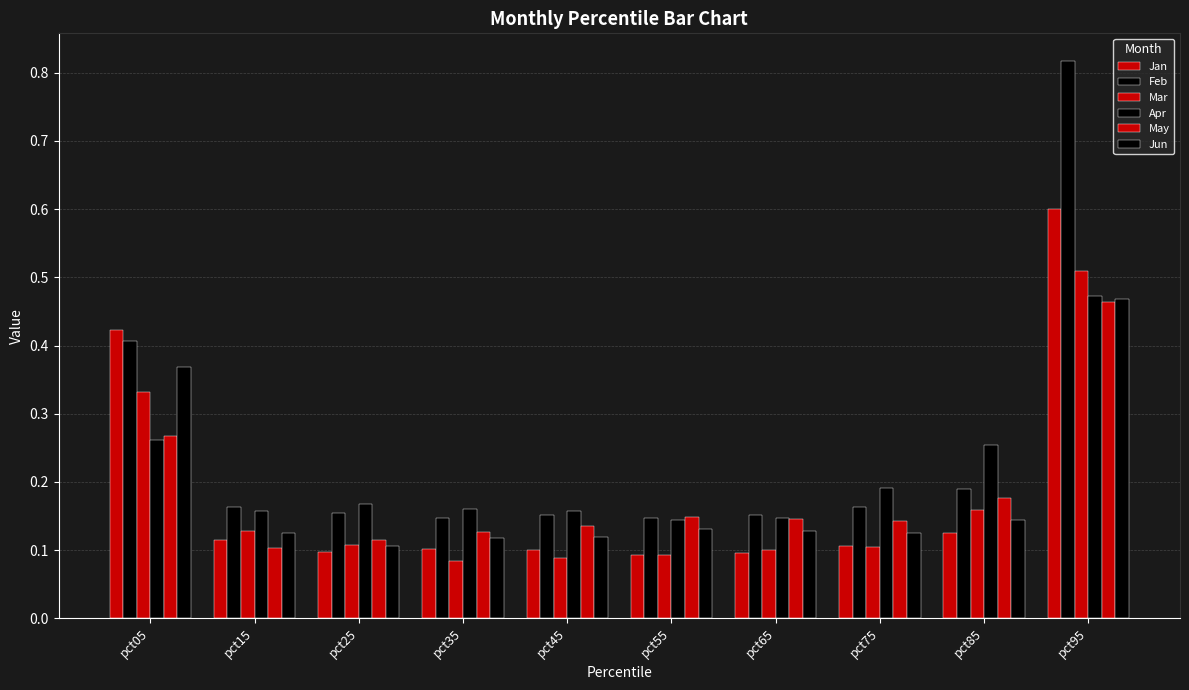

What is the sum of the Feb values at pct65 and pct35?

0.3